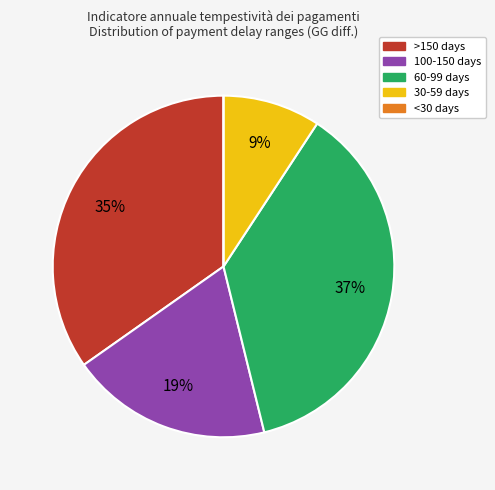

Is there a majority slice in this chart?

No